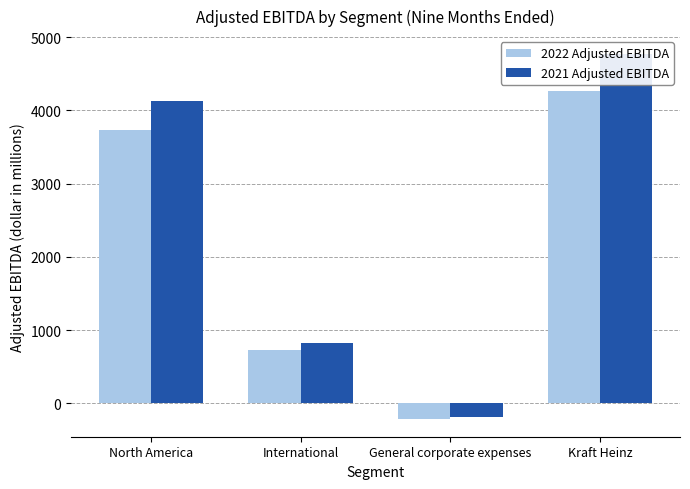

At which label does 2021 Adjusted EBITDA reach its peak?

Kraft Heinz